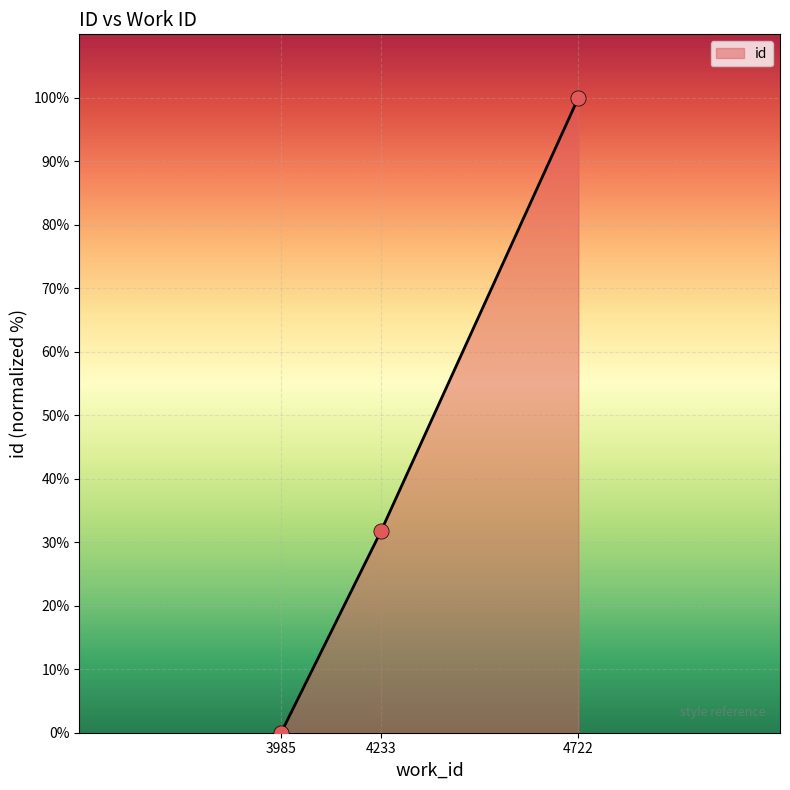

What is the change in value from 4233 to 4722?

+68.2